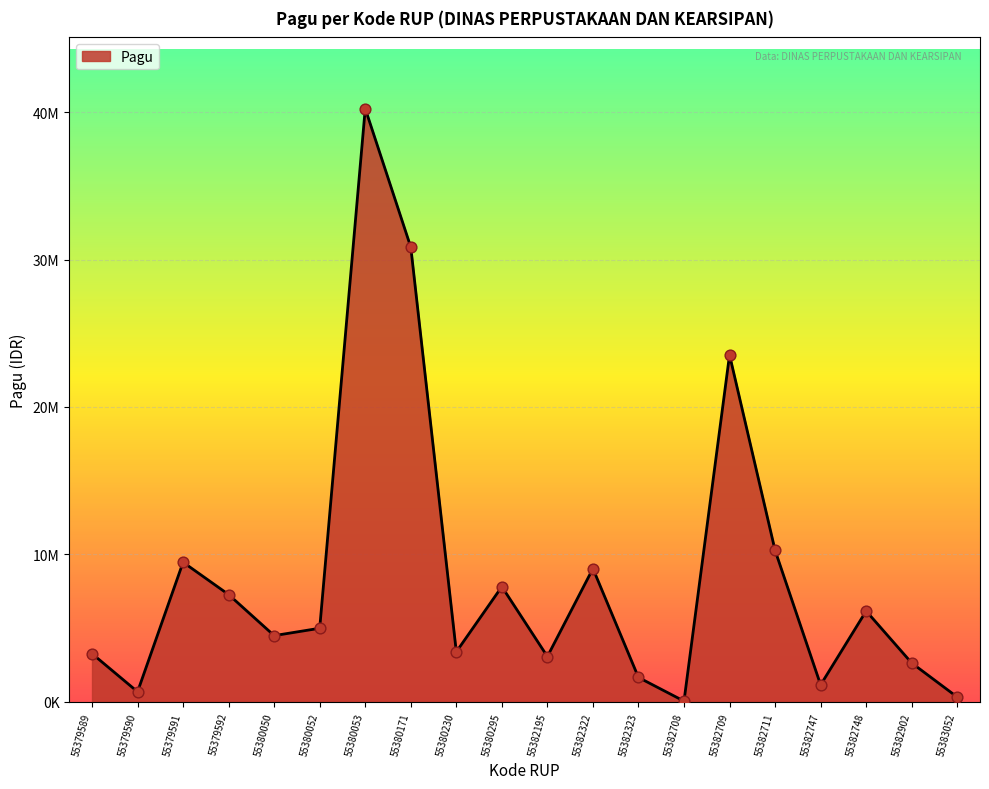

What is the change in value from 55382709 to 55383052?

-23197450